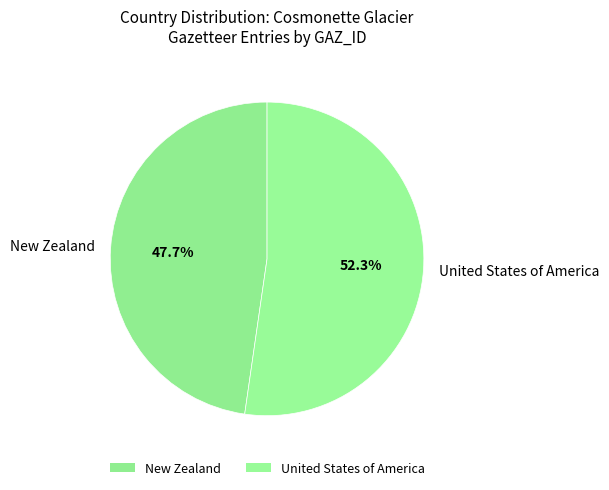

Between New Zealand and United States of America, which is larger?

United States of America